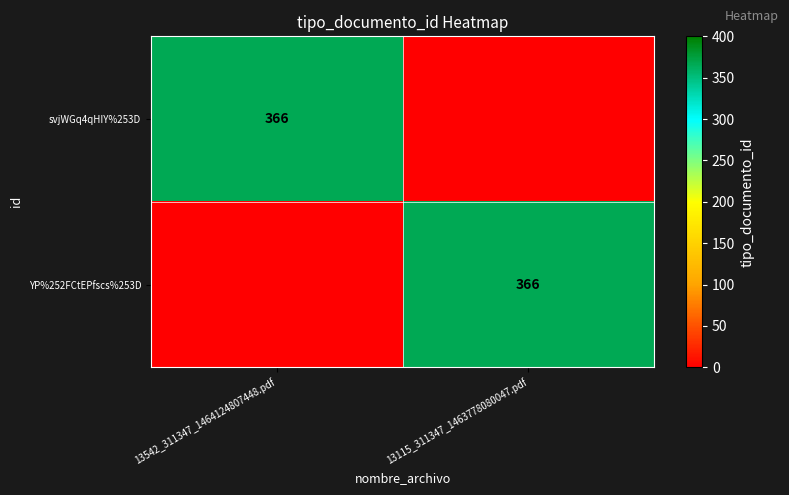

True or false: svjWGq4qHIY%253D has a value of 574 at 13542_311347_1464124807448.pdf.

False